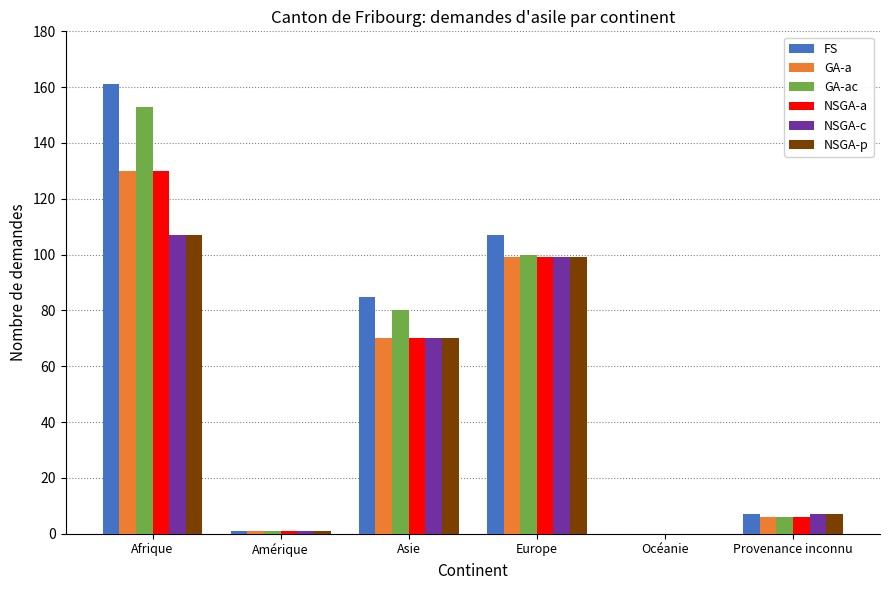

Reading left to right, list all the values displayed in this chart.

FS: Afrique=161	Amérique=1	Asie=85	Europe=107	Océanie=0	Provenance inconnu=7
GA-a: Afrique=130	Amérique=1	Asie=70	Europe=99	Océanie=0	Provenance inconnu=6
GA-ac: Afrique=153	Amérique=1	Asie=80	Europe=100	Océanie=0	Provenance inconnu=6
NSGA-a: Afrique=130	Amérique=1	Asie=70	Europe=99	Océanie=0	Provenance inconnu=6
NSGA-c: Afrique=107	Amérique=1	Asie=70	Europe=99	Océanie=0	Provenance inconnu=7
NSGA-p: Afrique=107	Amérique=1	Asie=70	Europe=99	Océanie=0	Provenance inconnu=7